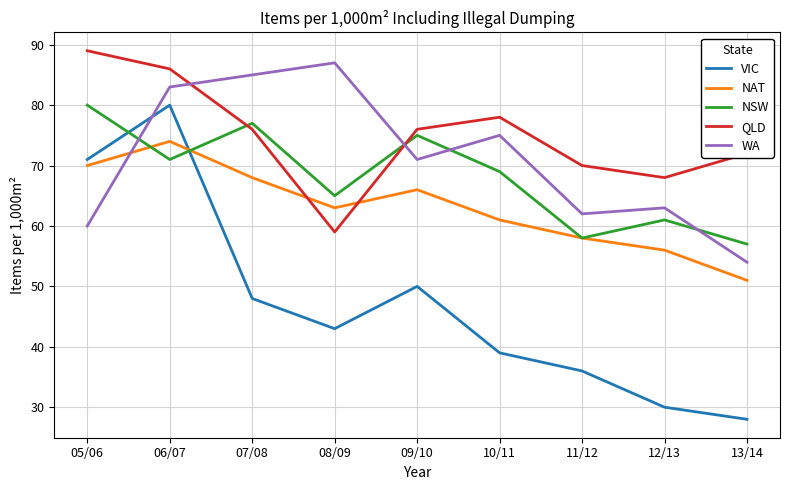

Is the value of NAT at 06/07 greater than the value of VIC at 13/14?

Yes